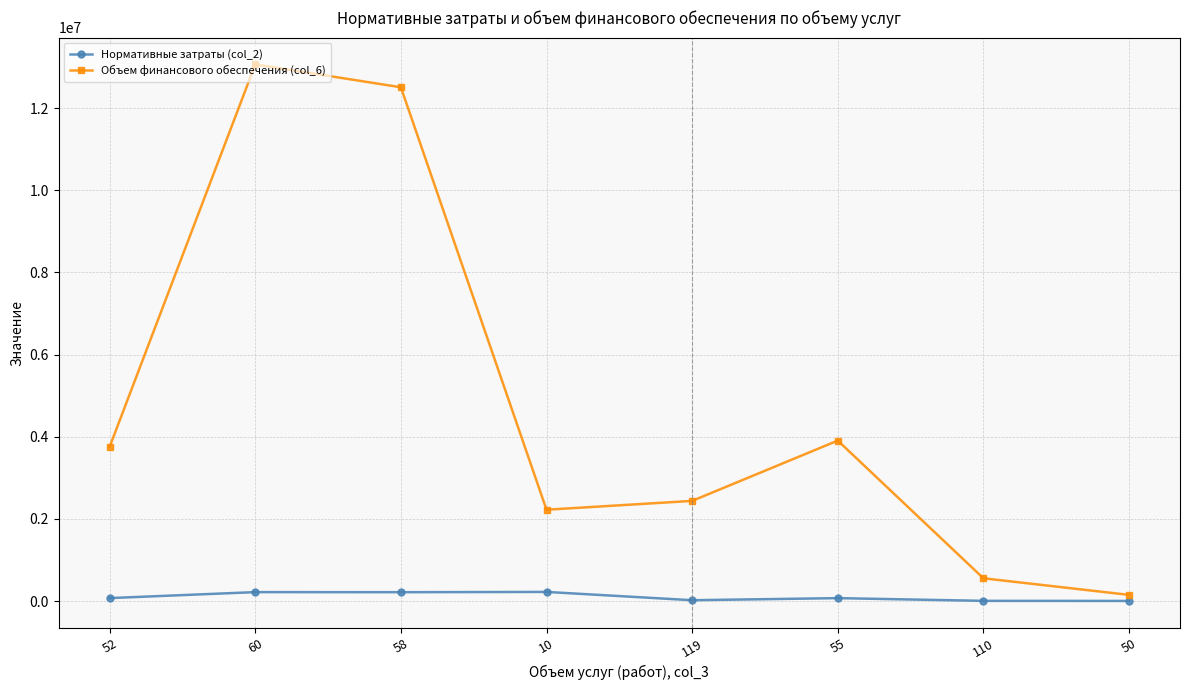

The value of Объем финансового обеспечения (col_6) at 58 is 12508863.3. True or false?

True